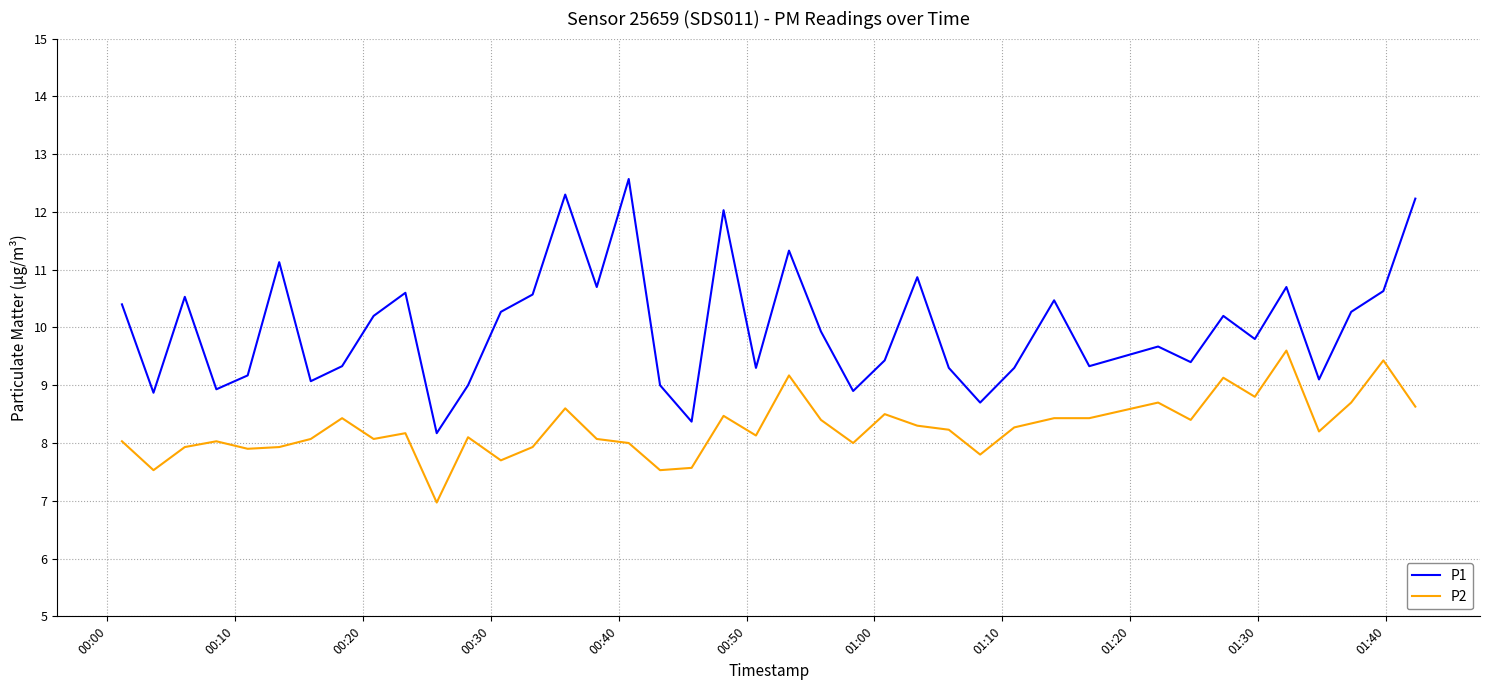

True or false: P2 and P1 intersect in this chart.

False